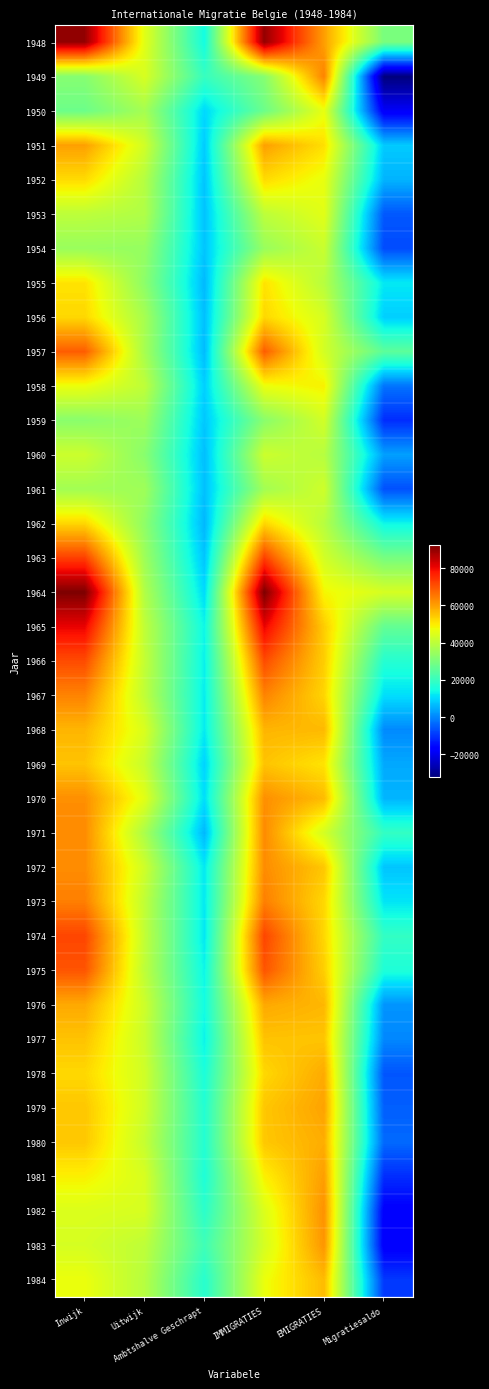

Between Migratiesaldo and Inwijk, which is larger?

Inwijk